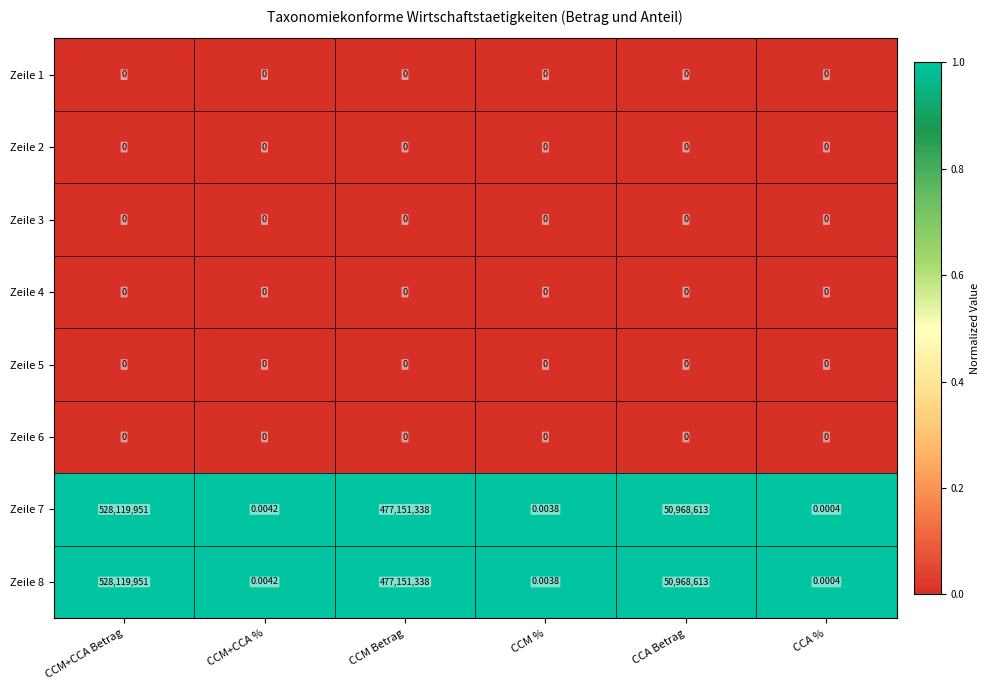

Which category has the highest value across all series?

CCM+CCA Betrag